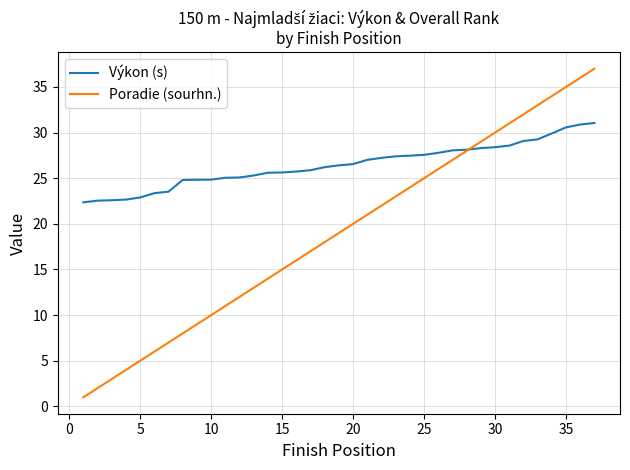

After their last crossing, which series has the higher values: Výkon (s) or Poradie (sourhn.)?

Poradie (sourhn.)